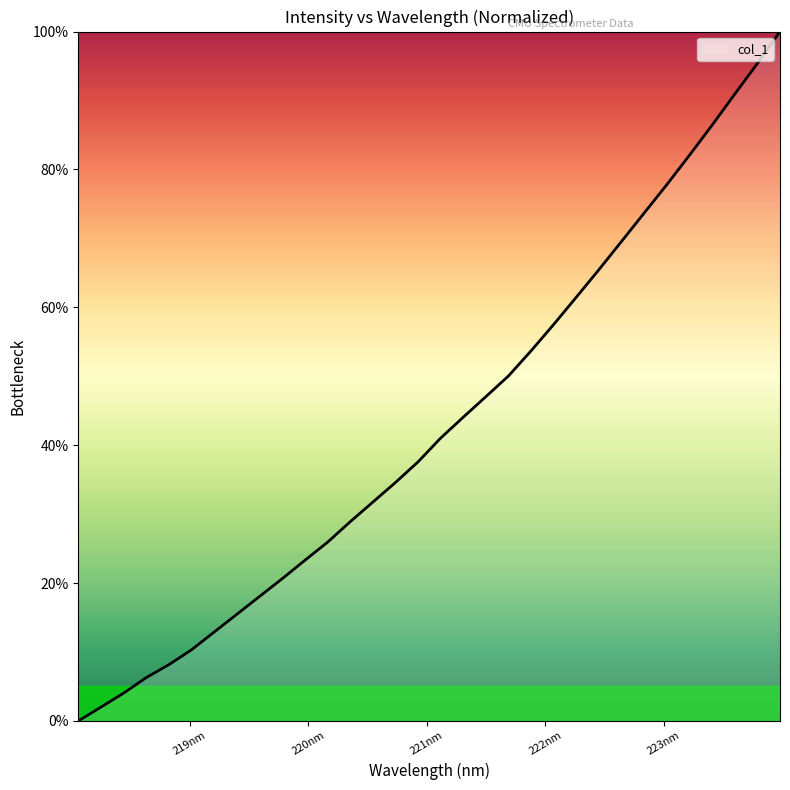

What is the greatest value displayed?

100.0